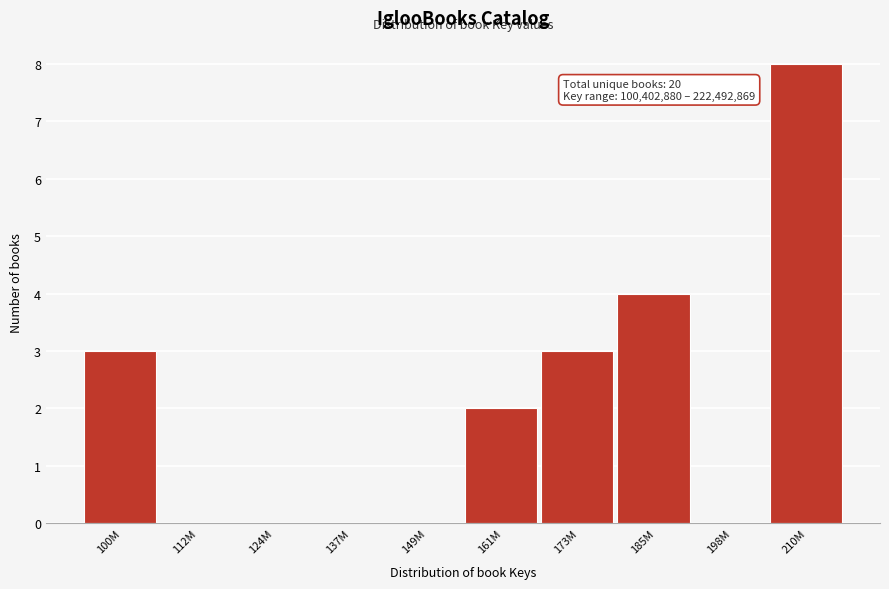

Reading left to right, what are all the values shown in this chart?

100M=3	112M=0	124M=0	137M=0	149M=0	161M=2	173M=3	185M=4	198M=0	210M=8